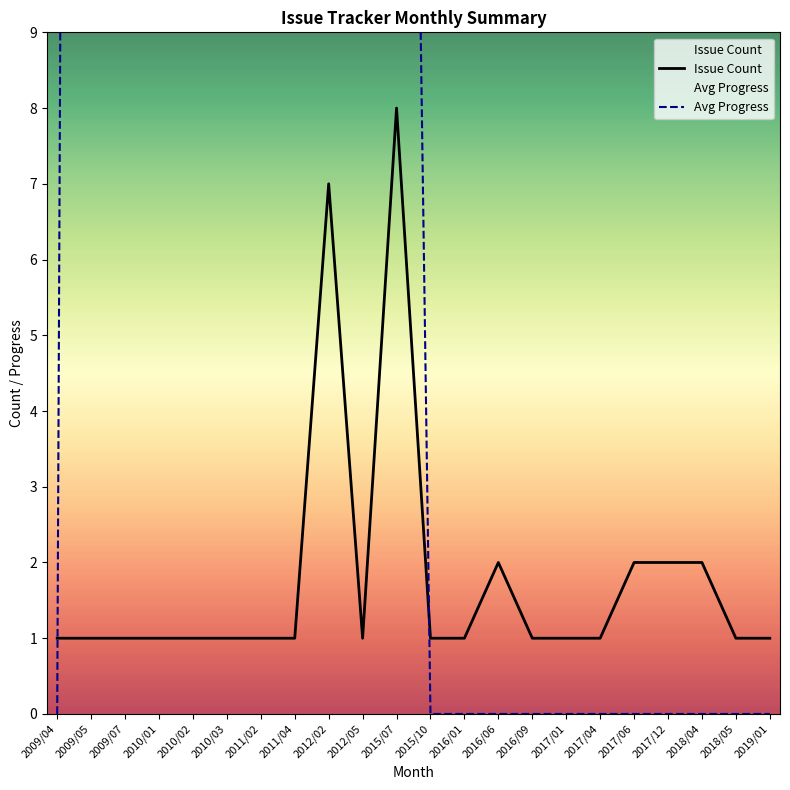

At which label does Avg Progress reach its peak?

2009/05